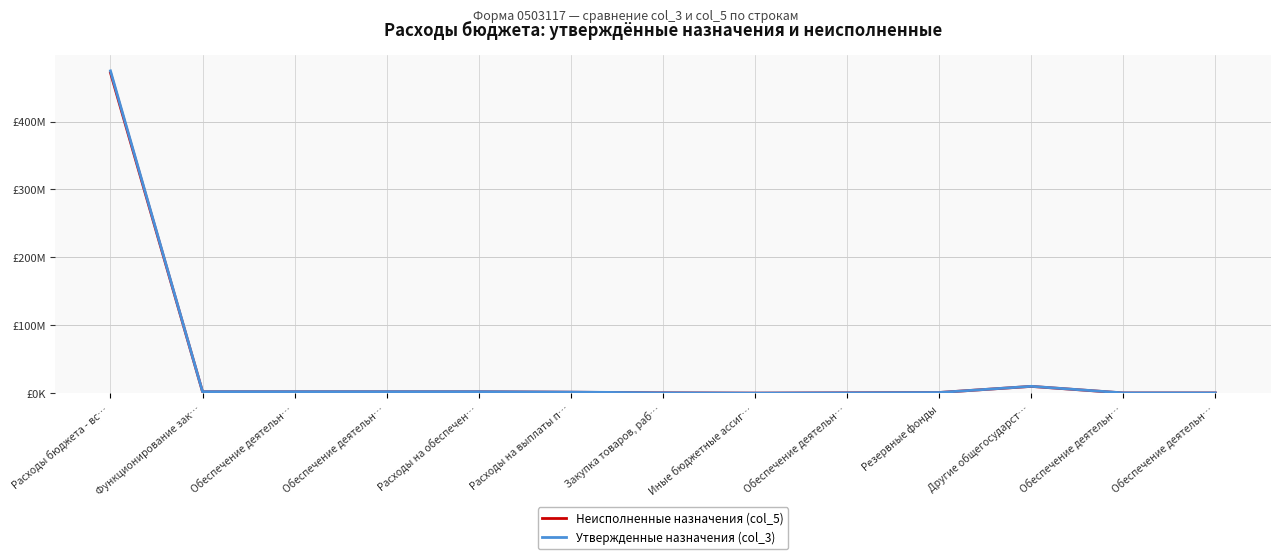

What are all the series names shown in the legend?

Неисполненные назначения (col_5), Утвержденные назначения (col_3)